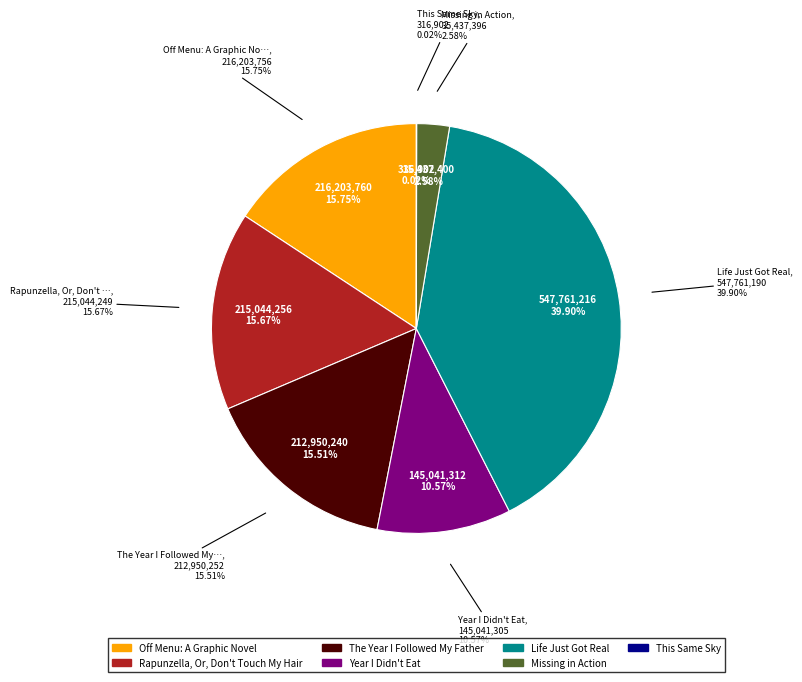

The Year I Didn't Eat slice represents 11% of the pie. True or false?

True